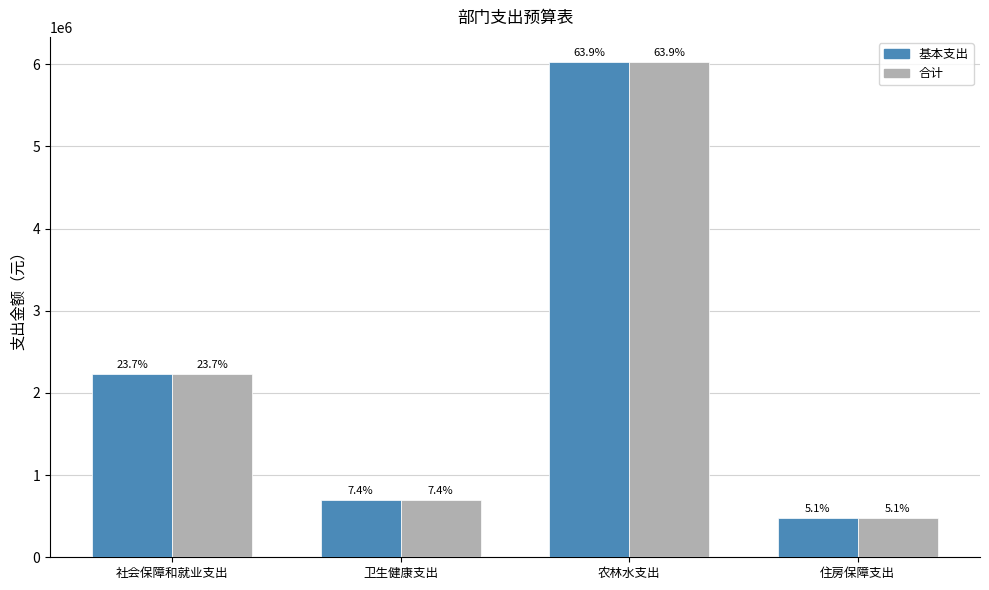

How many bars are there in each group?

2